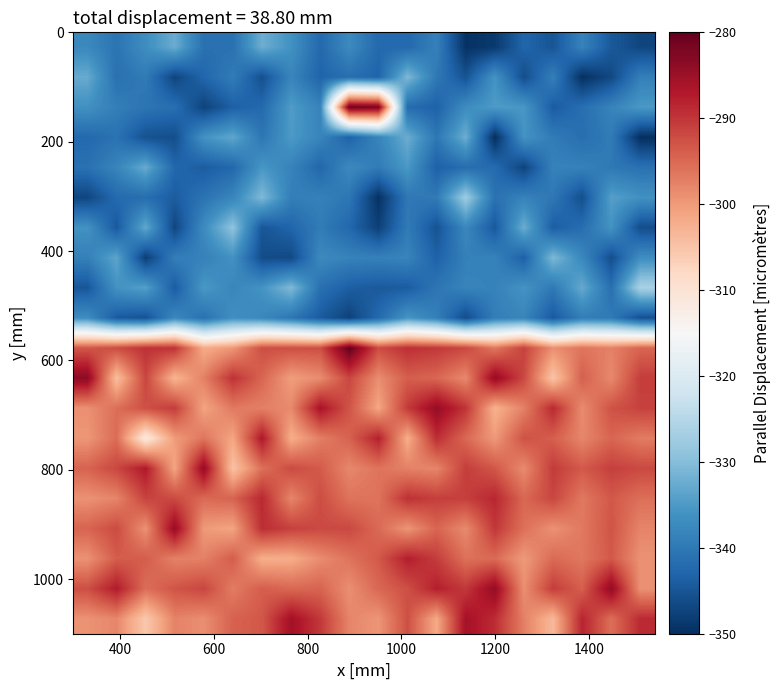

What is the greatest value displayed?

-280.0